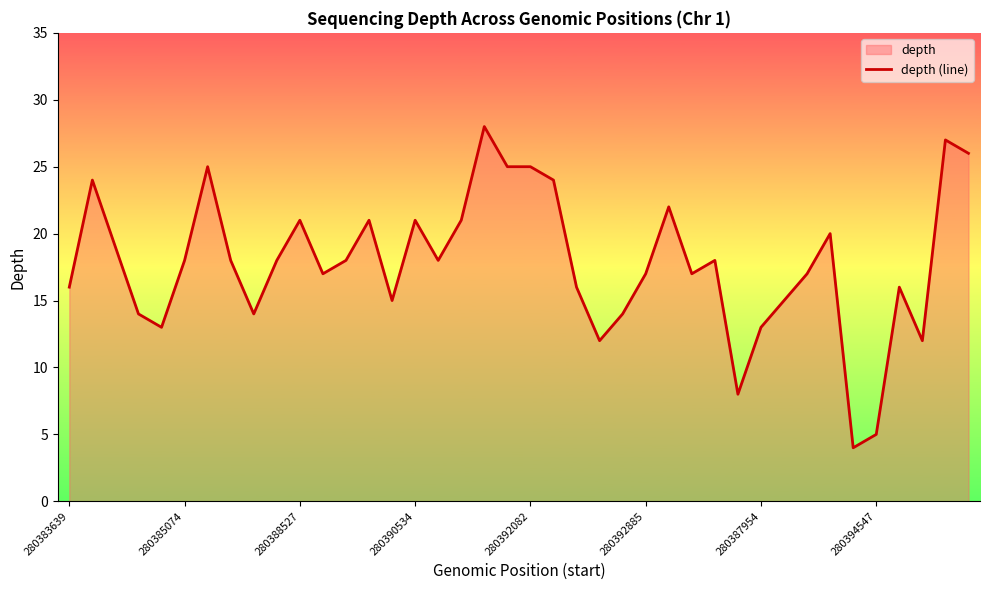

How many values exceed 18?

15